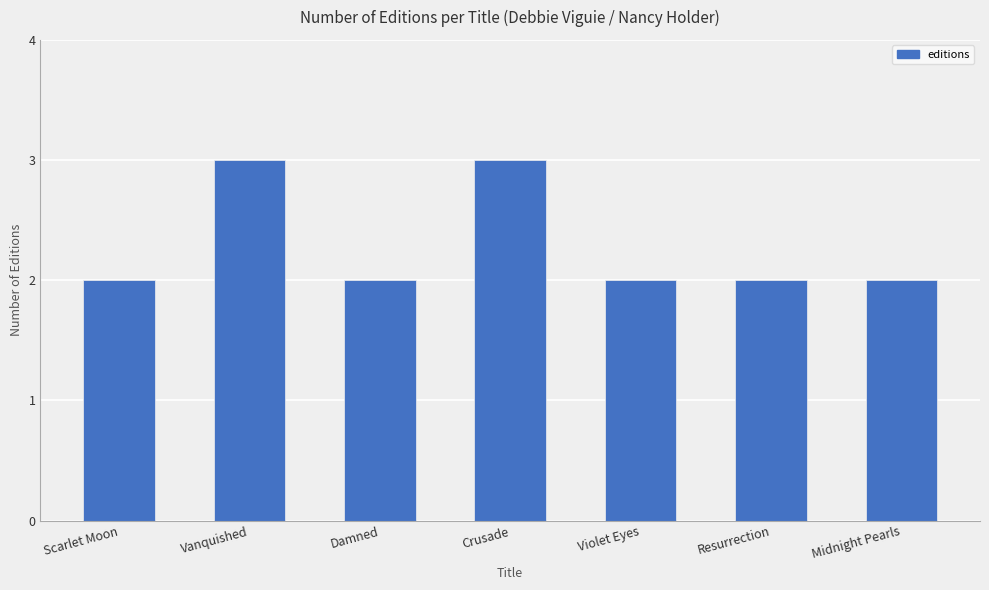

What is the change in value from Vanquished to Midnight Pearls?

-1